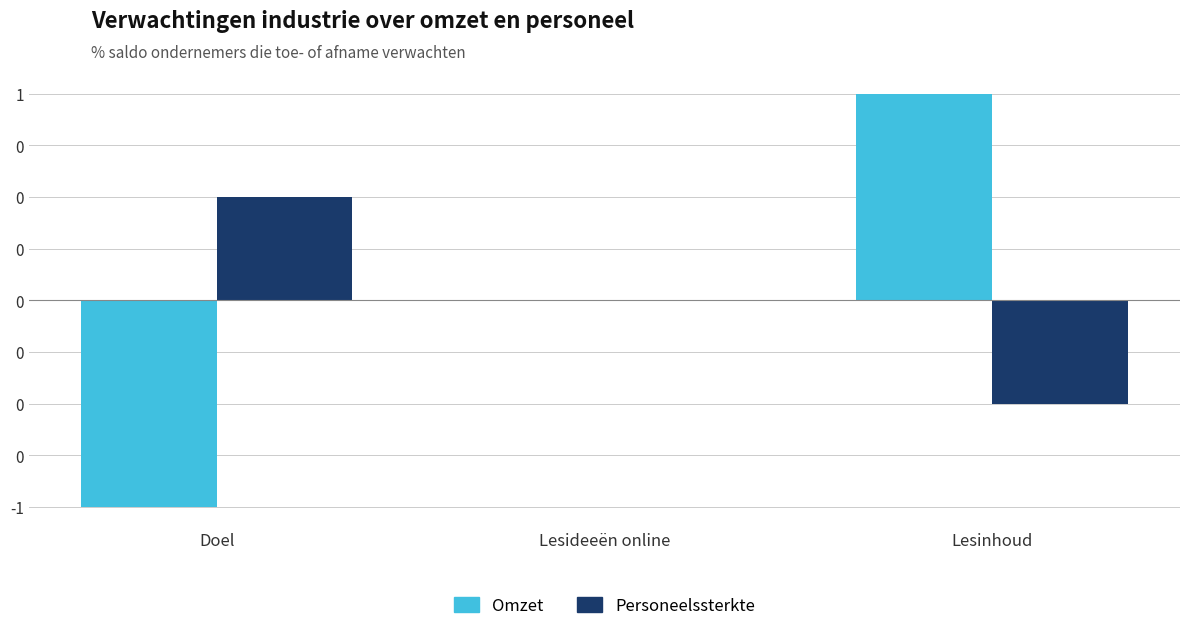

What are all the series names shown in the legend?

Omzet, Personeelssterkte